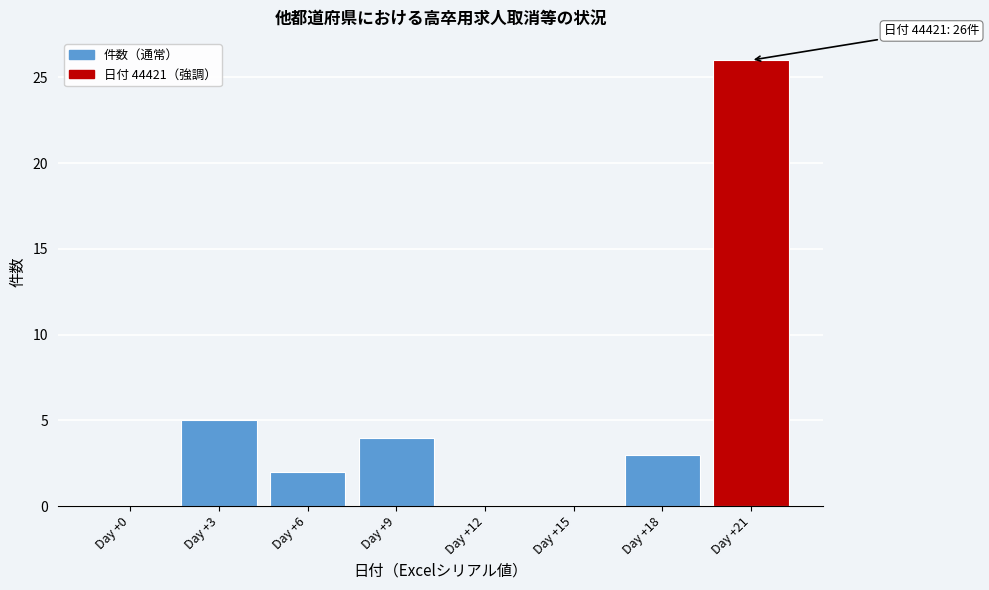

Reading left to right, extract all data points from this chart.

Day +0=0	Day +3=5	Day +6=2	Day +9=4	Day +12=0	Day +15=0	Day +18=3	Day +21=26